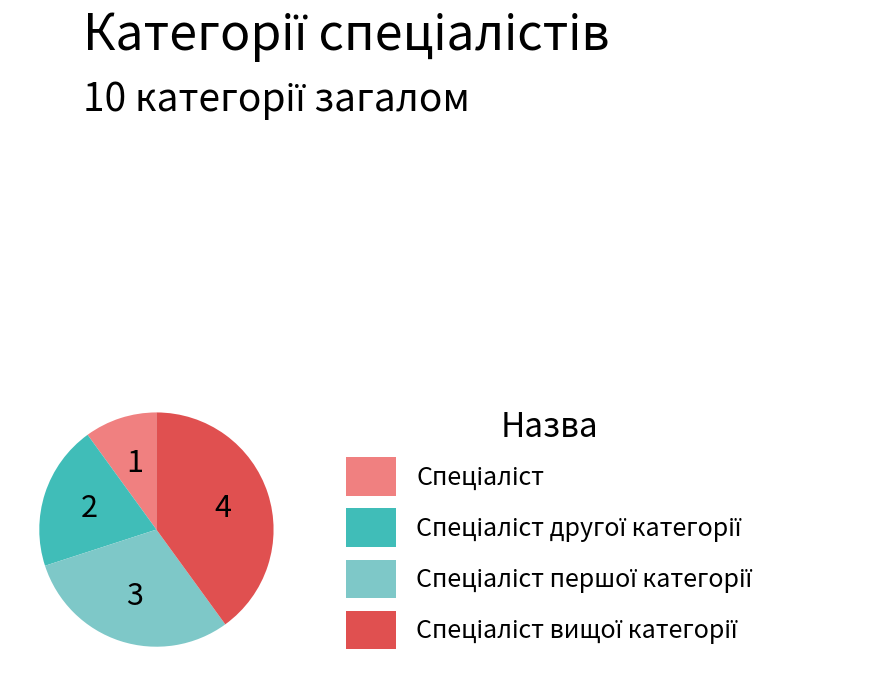

Is there a majority slice in this chart?

No